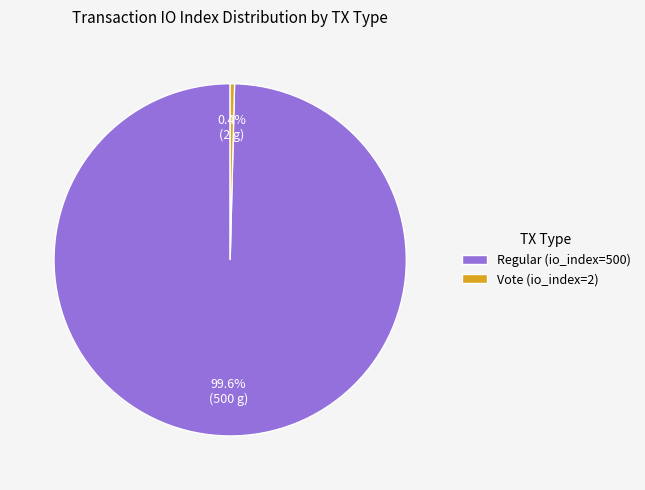

Which category has the biggest portion of the pie?

Regular (io_index=500)